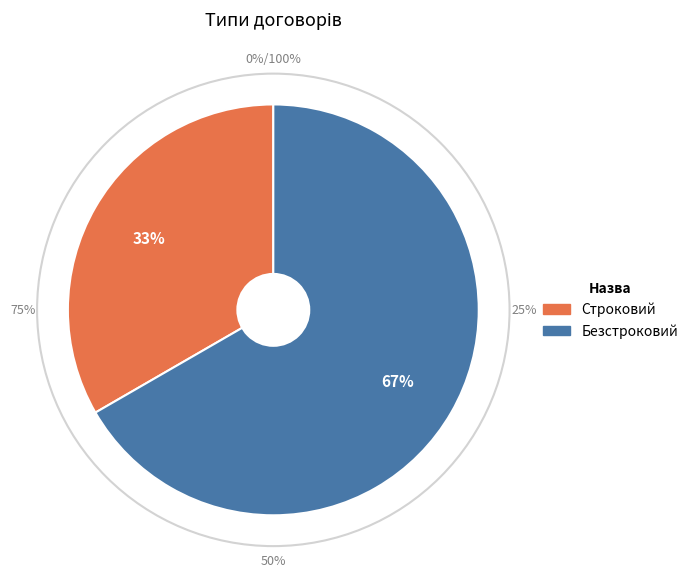

Approximately how many times larger is the value at Строковий compared to Безстроковий?

0.5